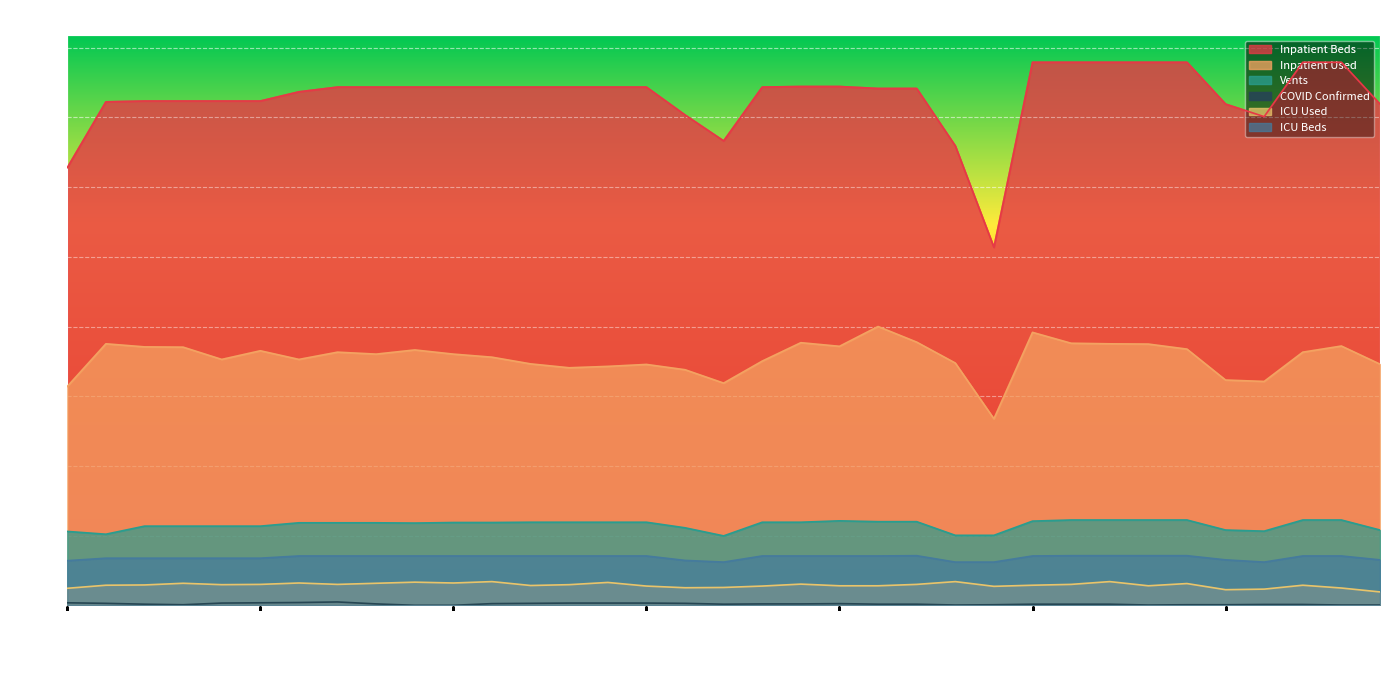

What position from the left is 2020-04-28?

27